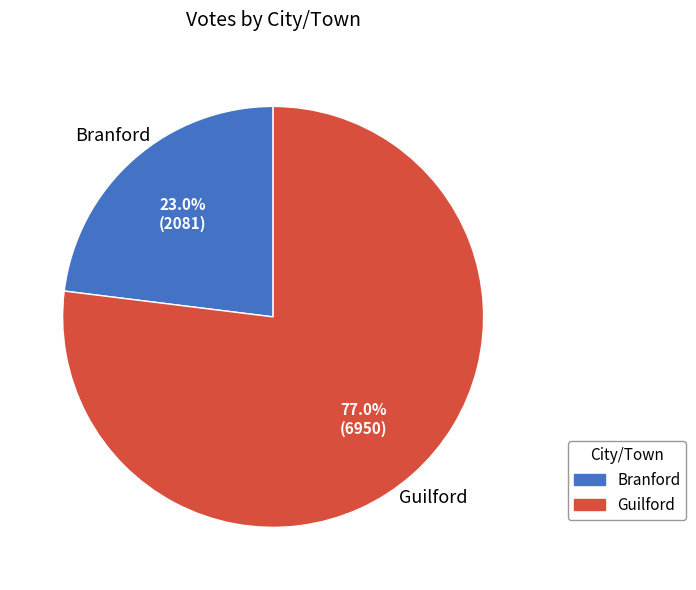

To the nearest percent, what is the combined percentage of Guilford and Branford?

100%